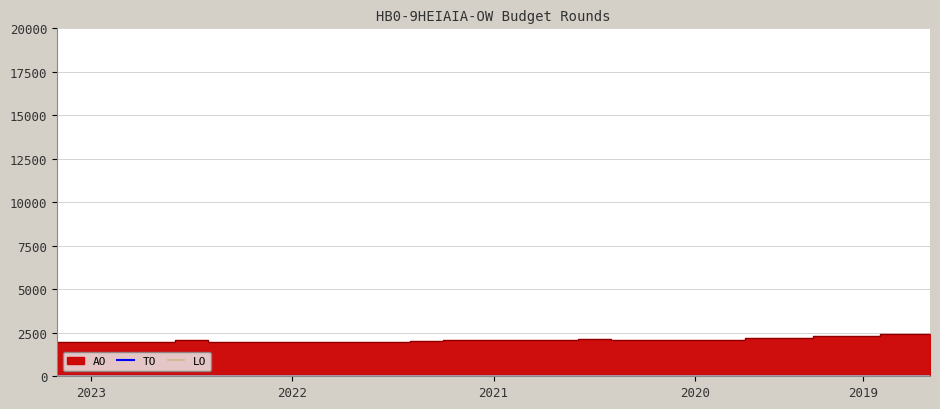

What are all the series names shown in the legend?

AO, TO, LO